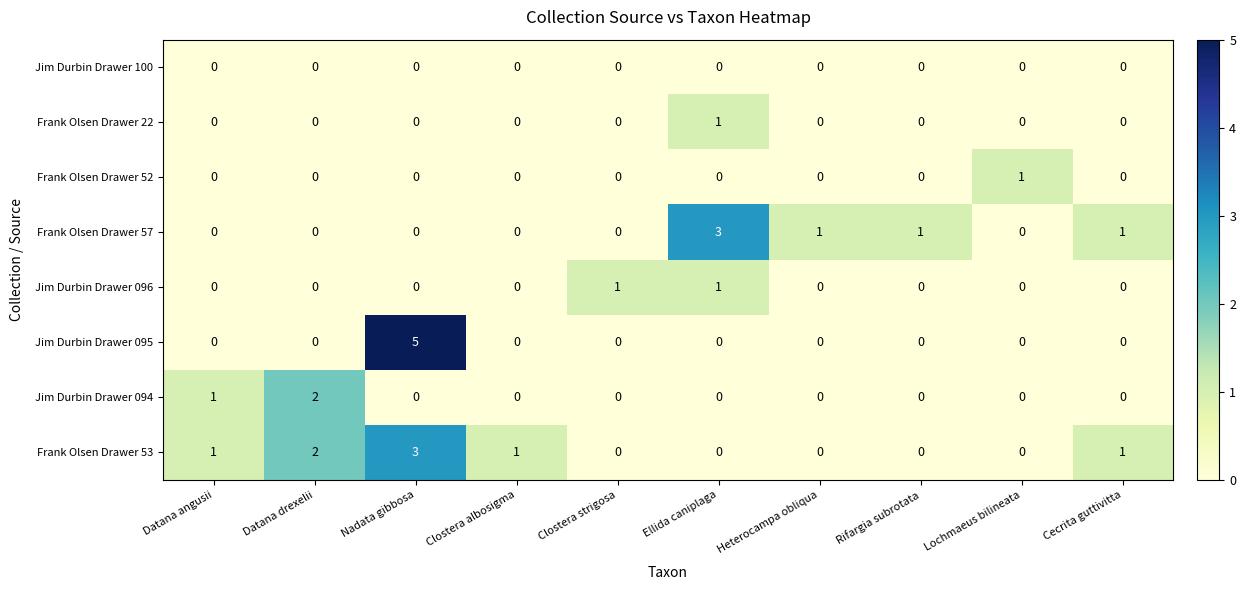

What is the difference between the maximum and minimum values in the Frank Olsen Drawer 57 series?

3